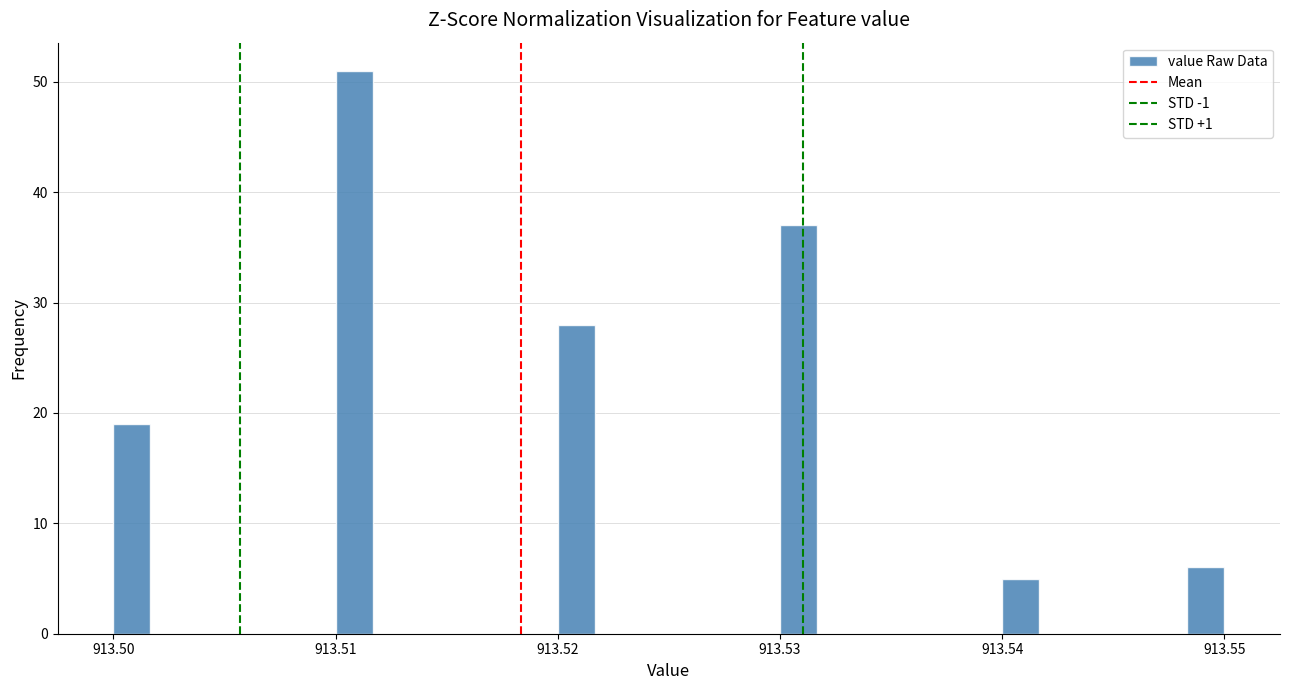

Around what value on the x-axis is the tallest bar? Give the approximate position of its centre, as read against the axis.

913.511